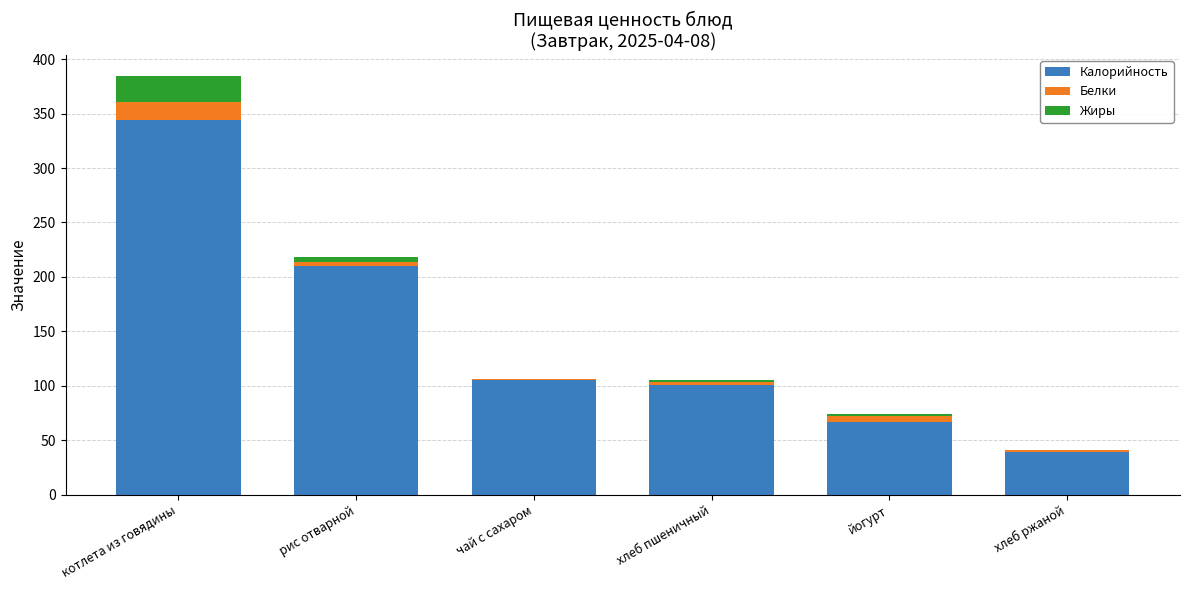

Where is Калорийность nearest to the value 191?

рис отварной